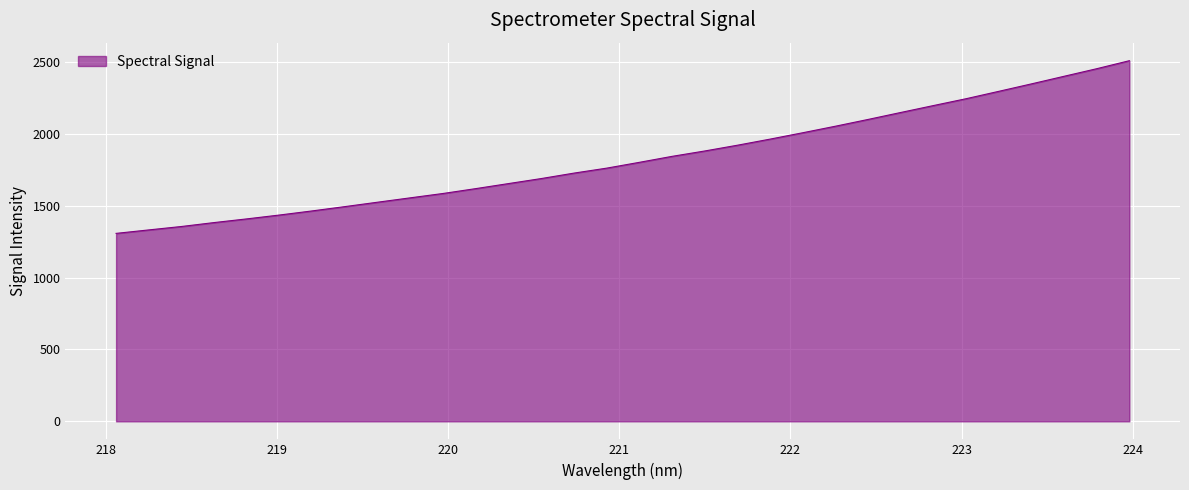

What is the average value?

1826.4